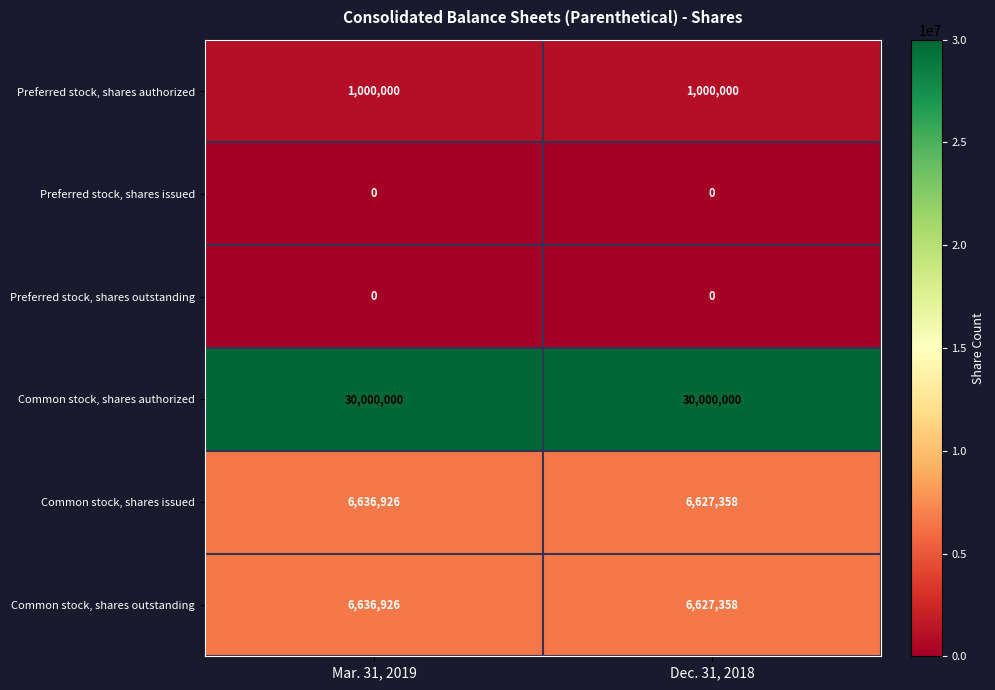

What is the difference between the highest and lowest values at Mar. 31, 2019?

30000000